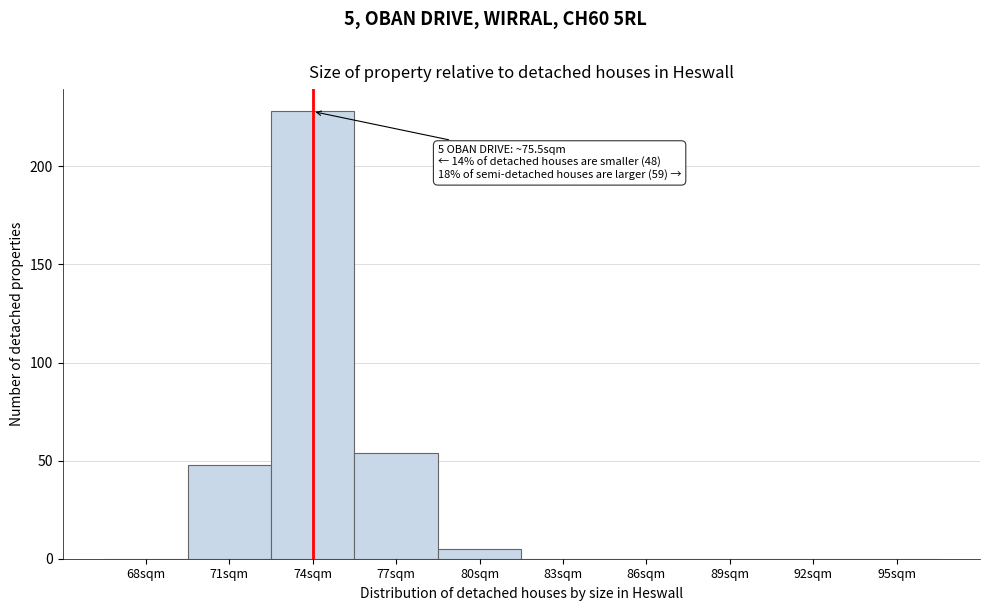

Reading left to right, what are all the values shown in this chart?

68sqm=0	71sqm=48	74sqm=228	77sqm=54	80sqm=5	83sqm=0	86sqm=0	89sqm=0	92sqm=0	95sqm=0